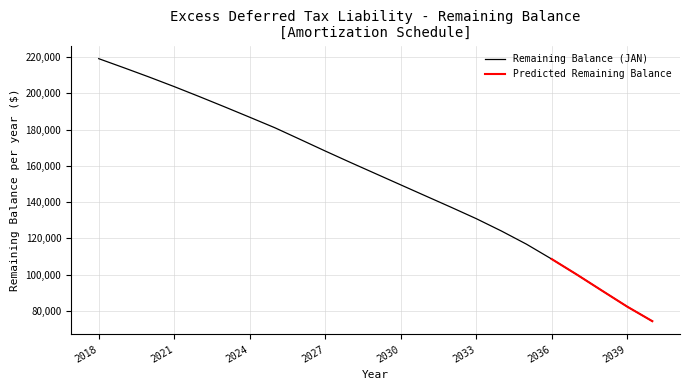

What is the change in value from 2032 to 2040?

-62894.7